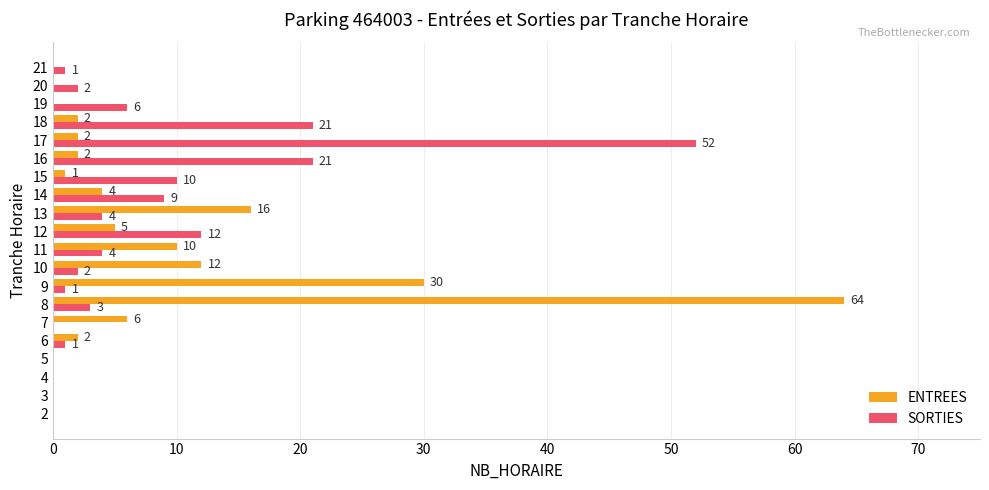

Read the ENTREES value at 11, to the nearest 10.

10